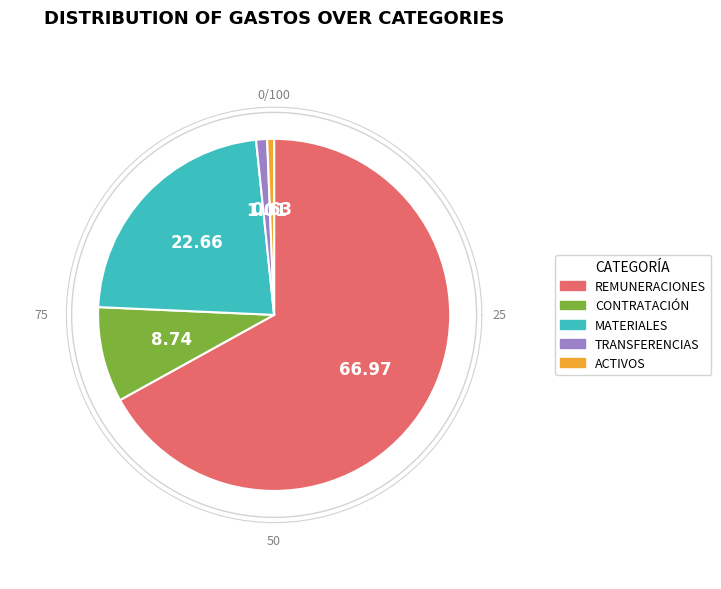

How many segments does this pie chart have?

5